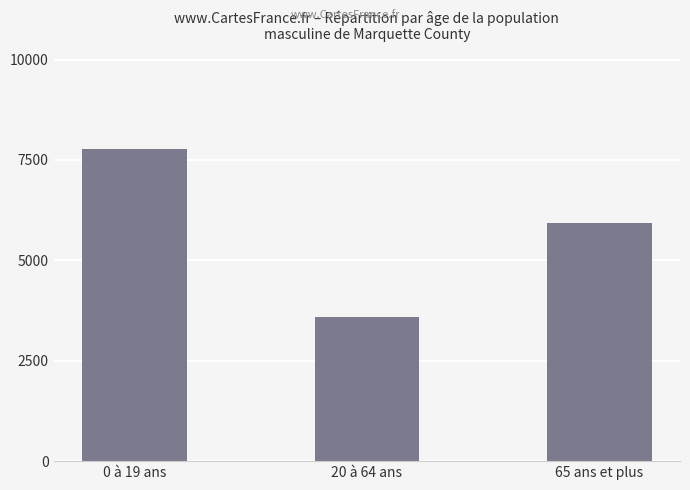

What is the greatest value displayed?

7773